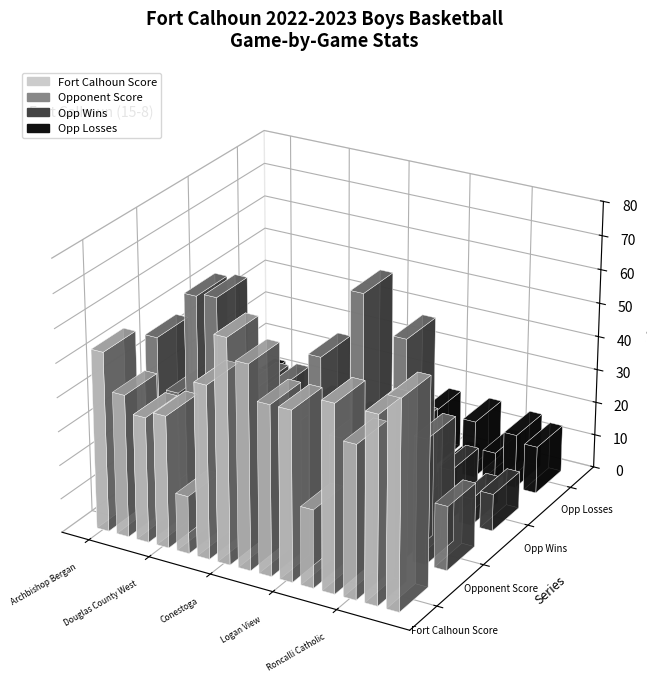

Which series has the largest total across all categories?

Fort Calhoun Score